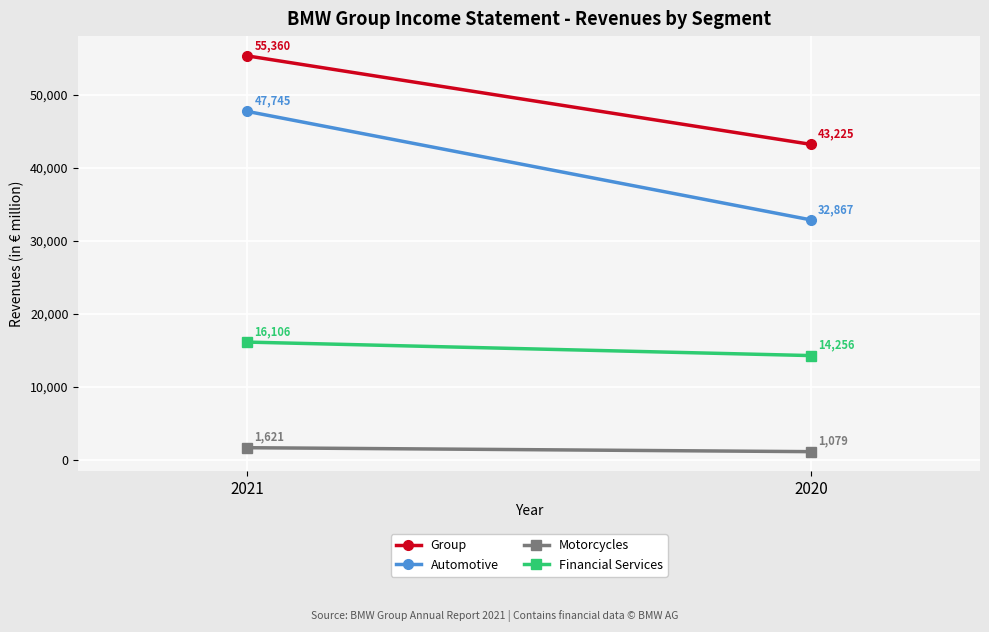

Rank the series by their maximum value, from highest to lowest.

Group, Automotive, Financial Services, Motorcycles